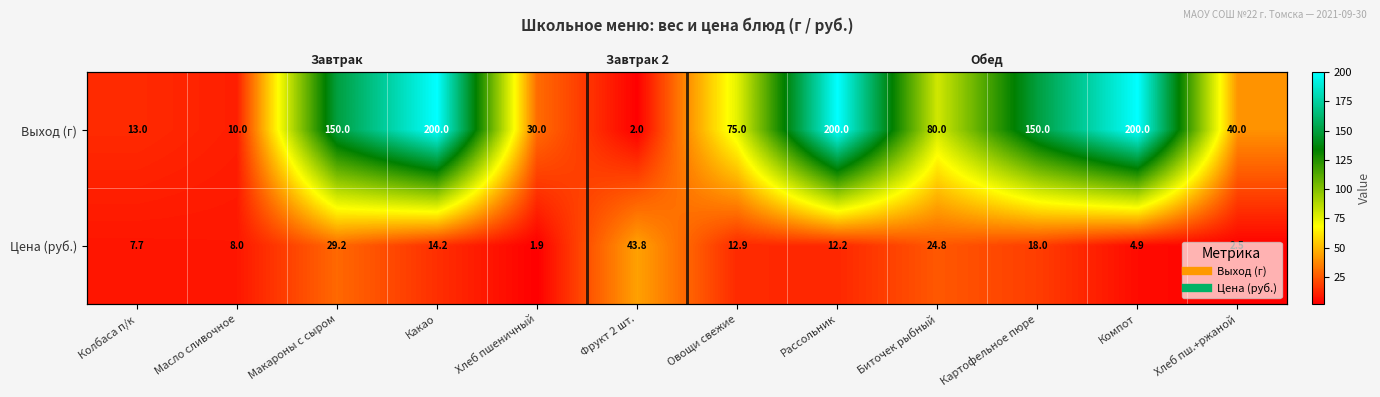

Which label corresponds to the largest value in the chart?

Какао